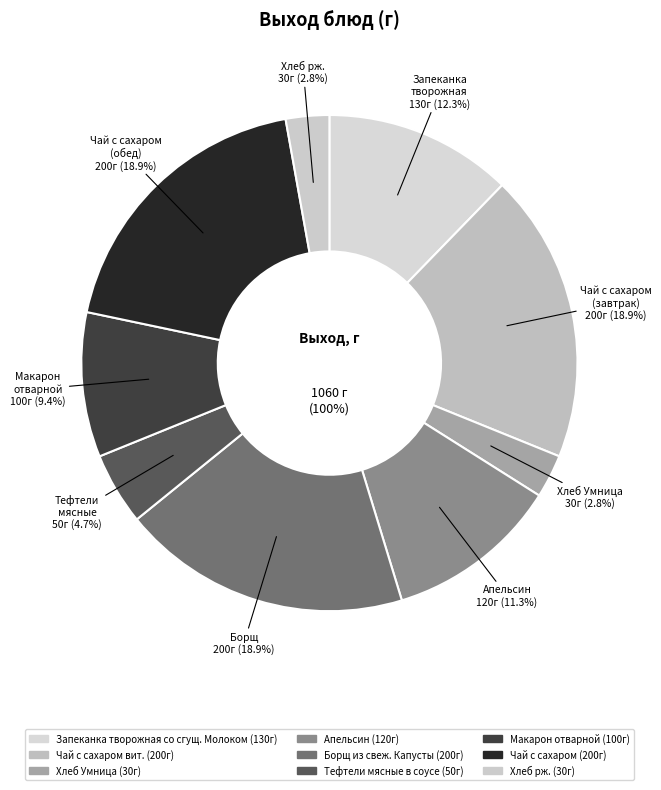

To the nearest percent, what portion does Хлеб Умница represent?

3%